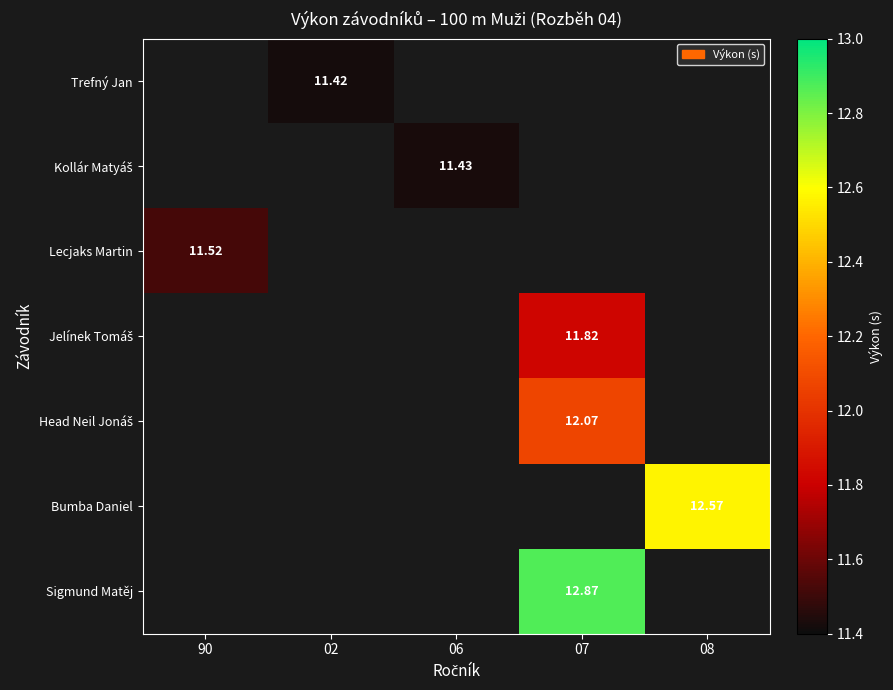

Count the number of categories in the chart.

5